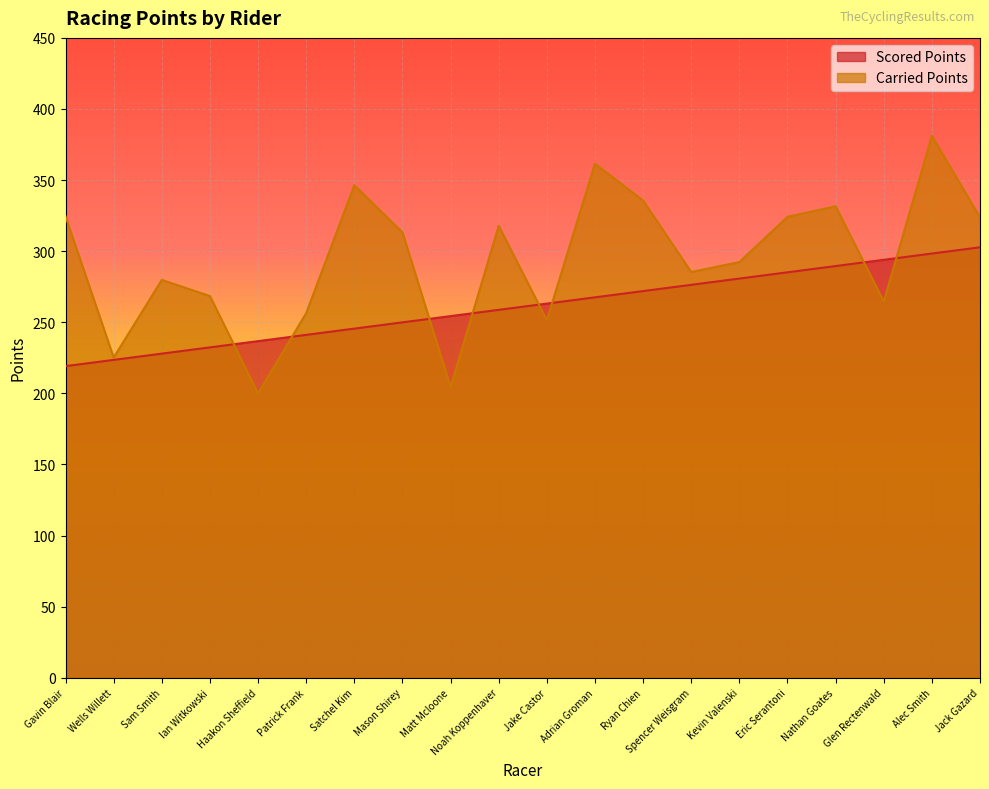

Which label corresponds to the smallest value in the chart?

Haakon Sheffield